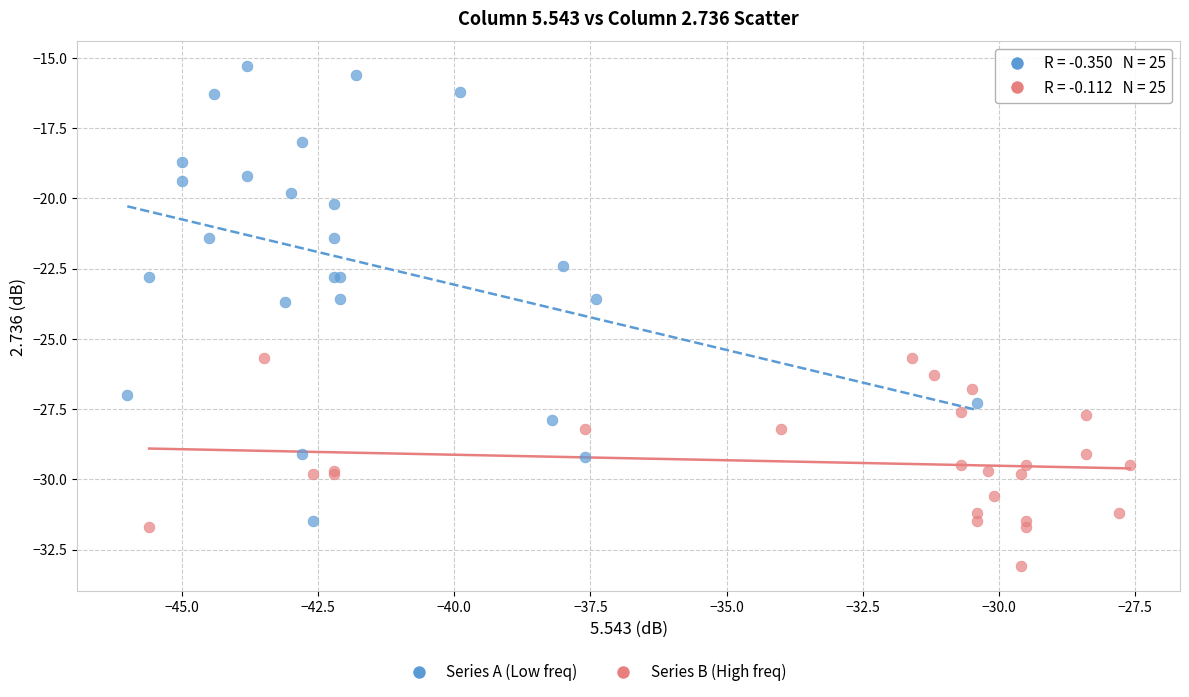

Which series contains the highest Y value?

Series A (Low freq)